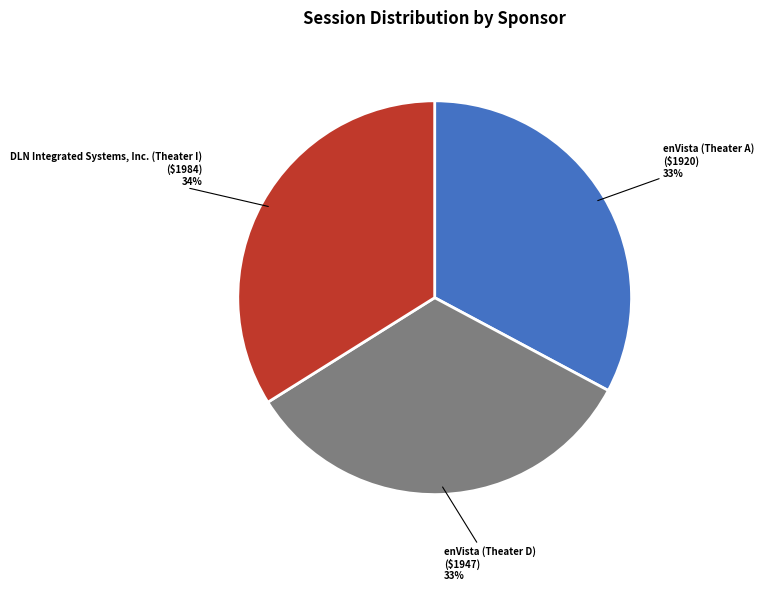

To the nearest percent, what is the difference between the largest and smallest slice percentages?

1%